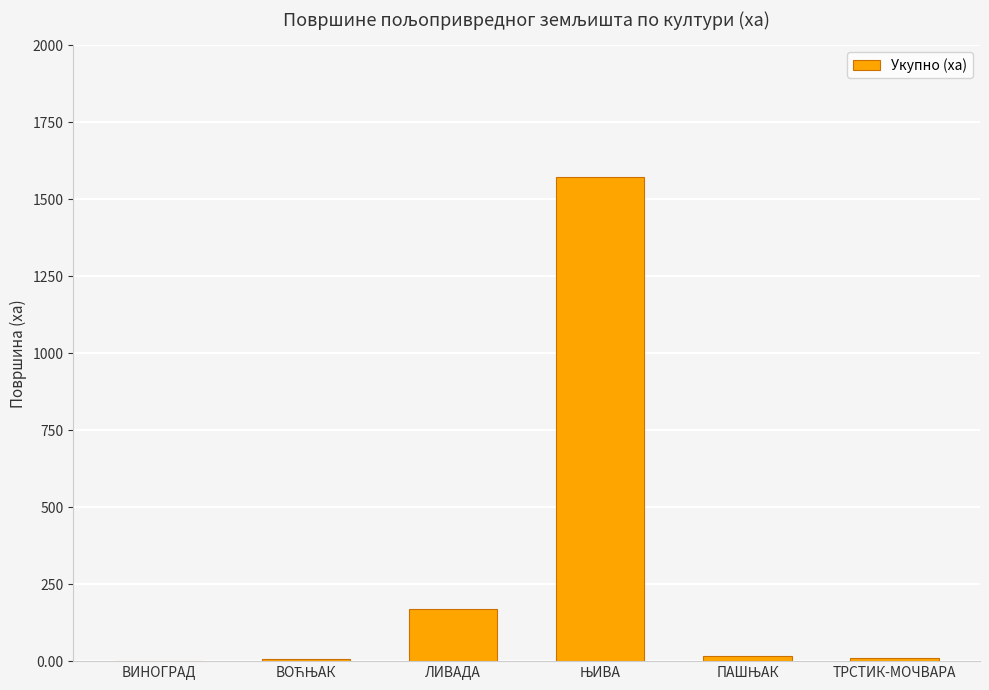

The chart shows a value of 231.2 at ЛИВАДА. True or false?

False